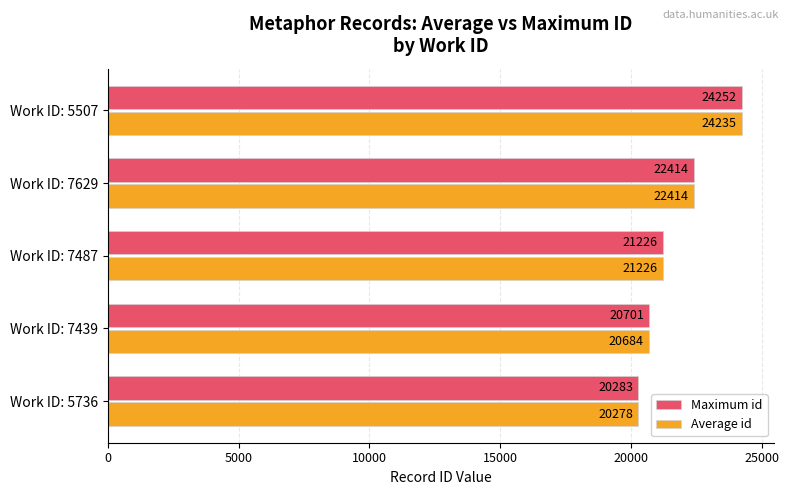

What is the total value across all series at Work ID: 7487?

42452